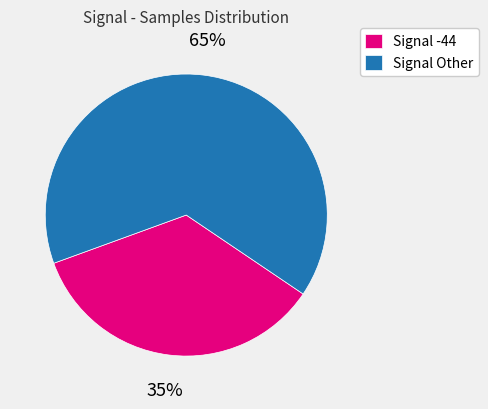

What percentage is the Signal Other slice, to the nearest percent?

65%